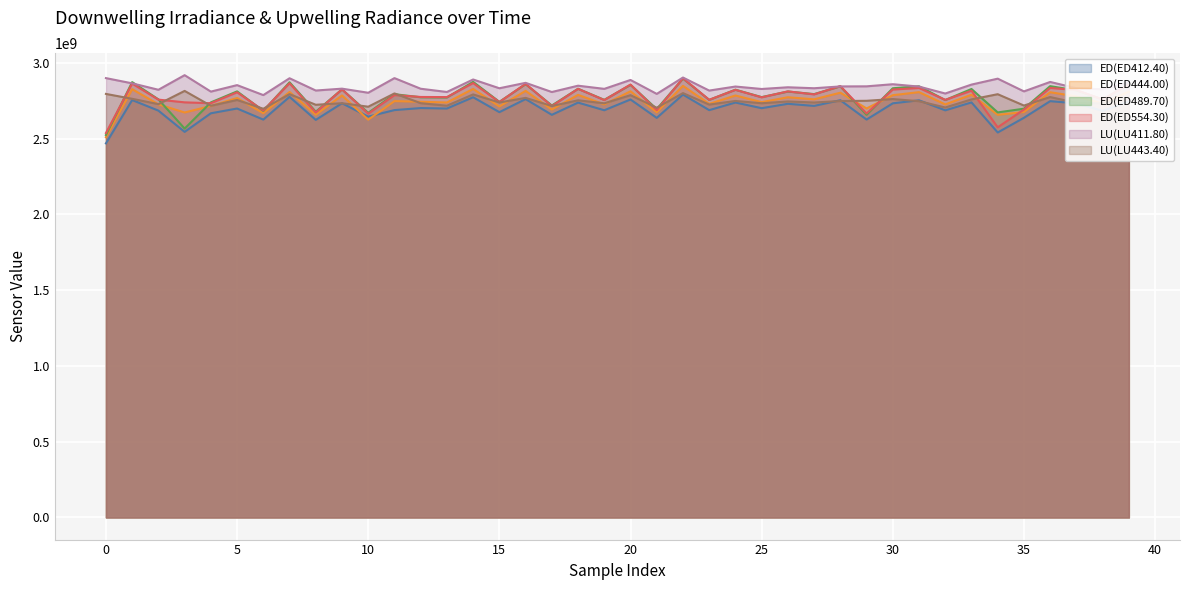

How many lines are shown in the chart?

6